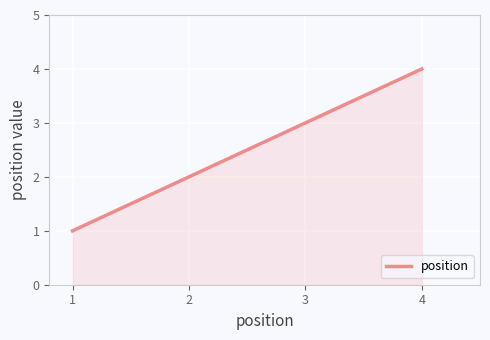

The chart shows a value of 2 at 2. True or false?

True